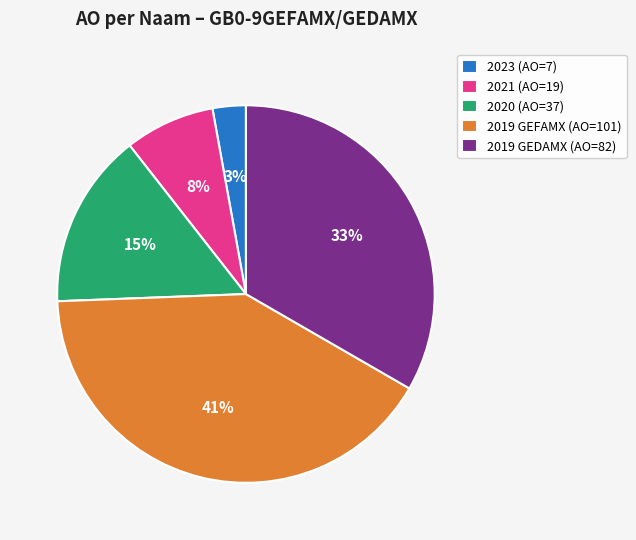

Which has a higher value, 2021 (AO=19) or 2020 (AO=37)?

2020 (AO=37)